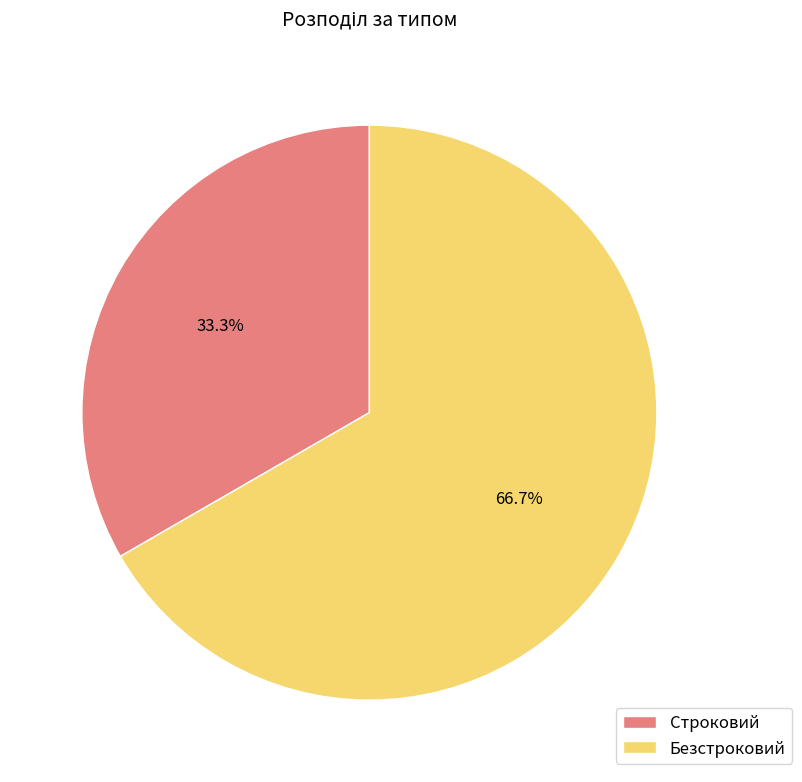

To the nearest percent, what percentage of the pie is Безстроковий?

67%